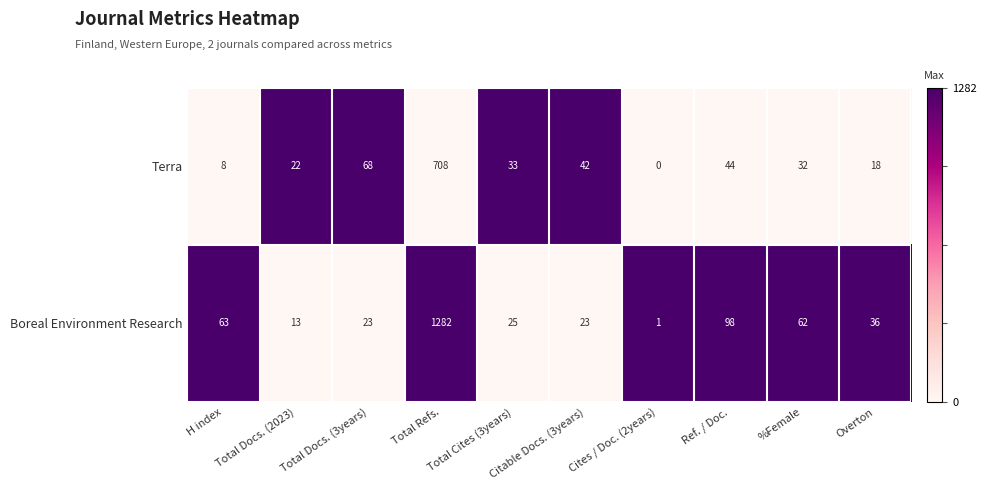

At which label does Boreal Environment Research first exceed 36?

H index